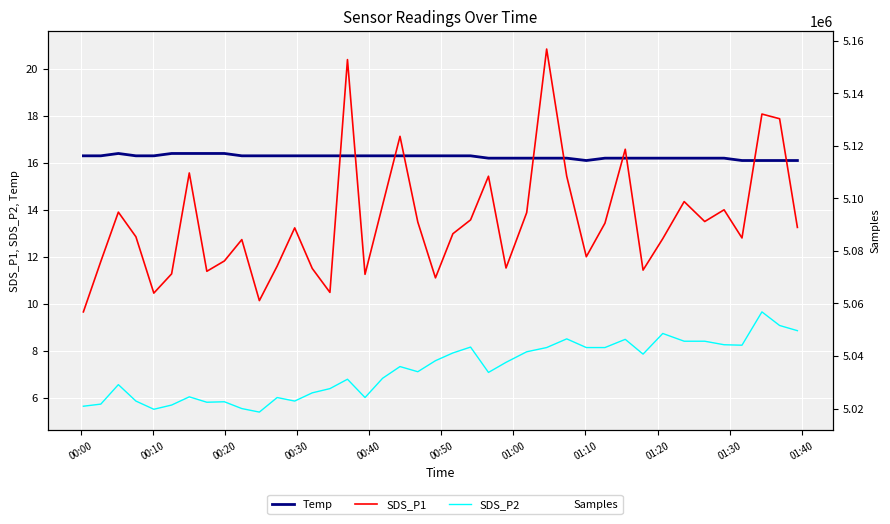

How many values in the SDS_P2 series exceed 7?

22